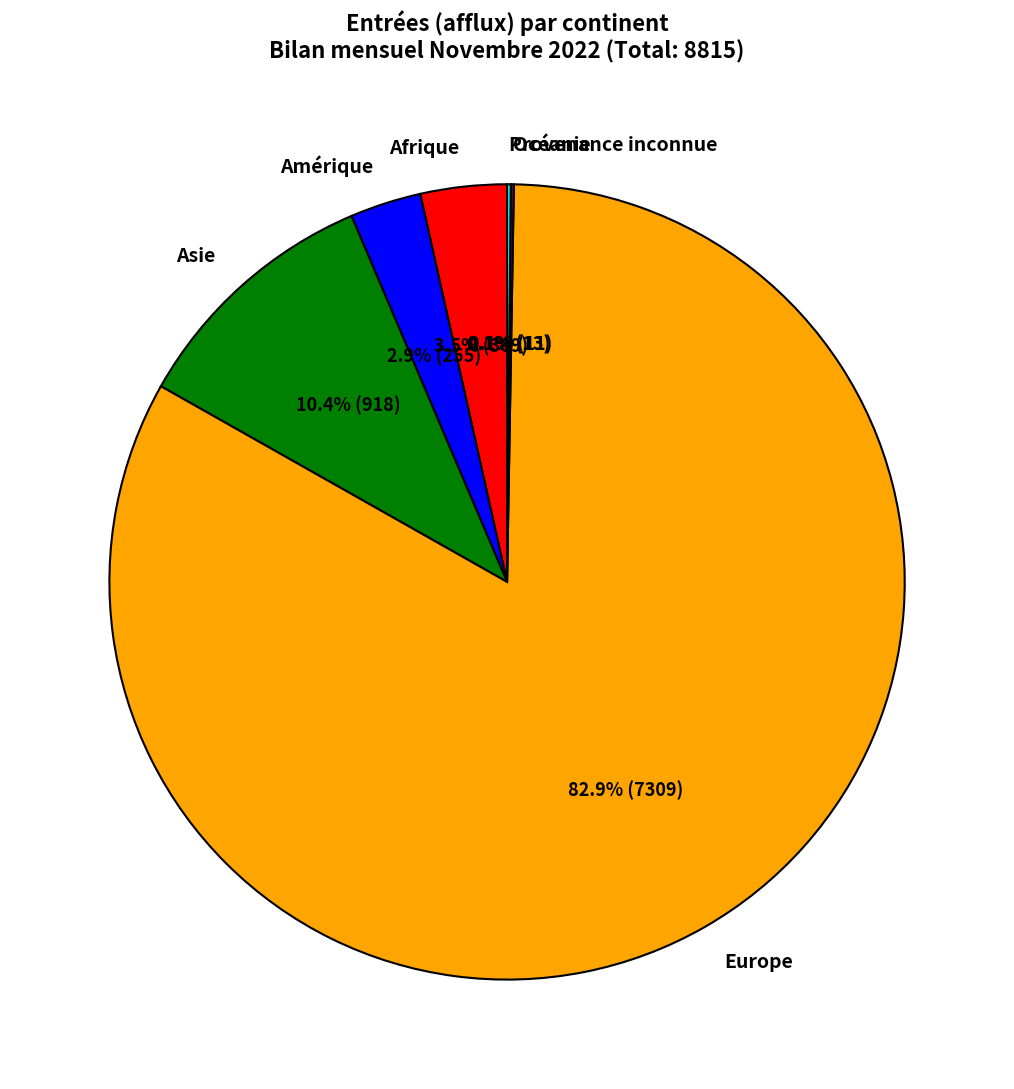

Which slice represents more than half of the pie?

Europe